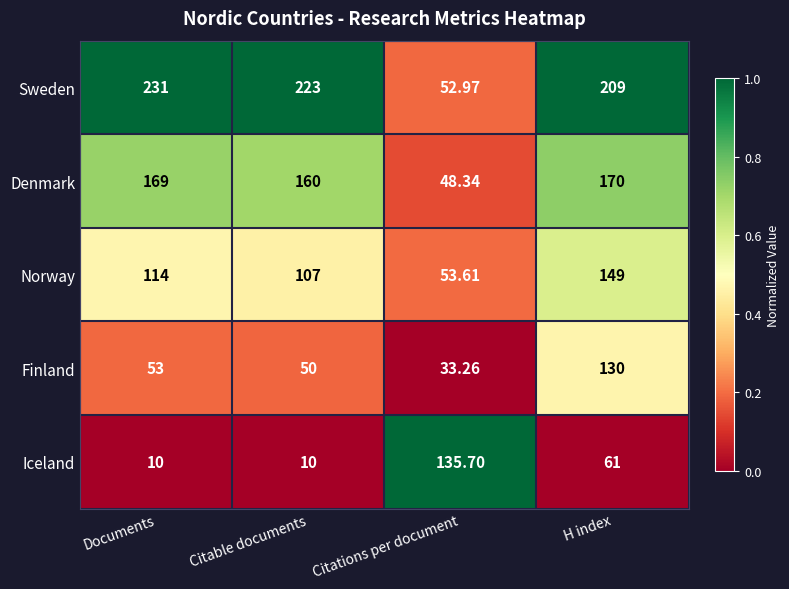

What is the difference between the highest and lowest values at Citations per document?

102.4